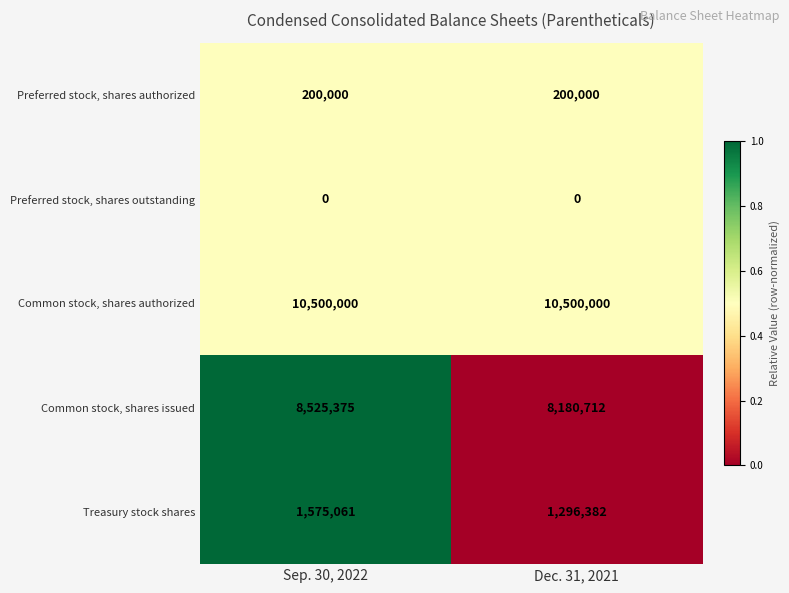

Which series has the largest total across all categories?

Common stock, shares authorized